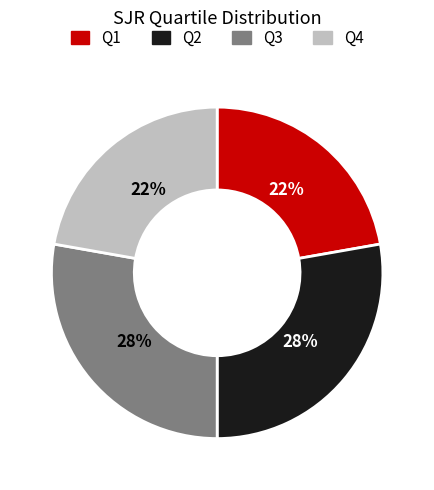

How many slices are in this pie chart?

4